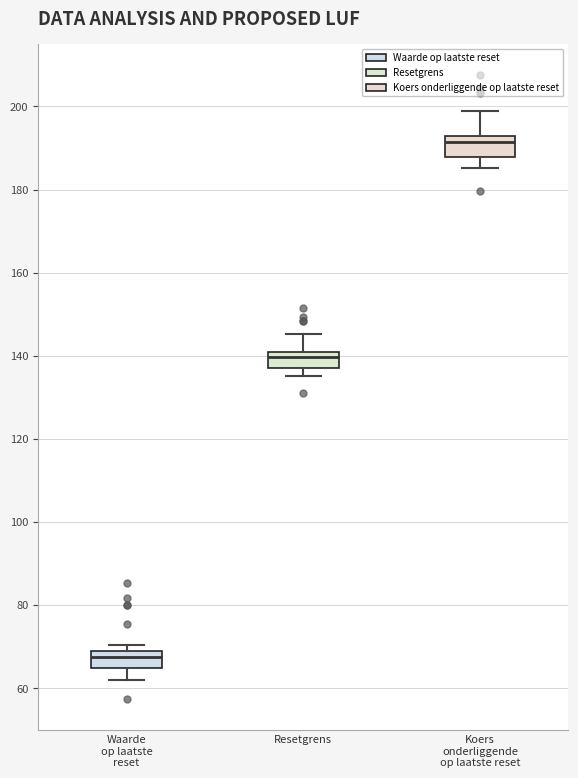

Reading left to right, read every box against the y-axis: the position of its median line, the range the box covers, and the ends of its whiskers. The values are not printed on the chart, so give them approximately, as read against the axis.

Waarde op laatste reset: median 68, box 64 to 70, whiskers 62 to 70 (just above the box's upper edge)
Resetgrens: median 140 (just below the box's upper edge), box 138 to 140, whiskers 136 to 146
Koers onderliggende op laatste reset: median 192 (just below the box's upper edge), box 188 to 192, whiskers 186 to 198